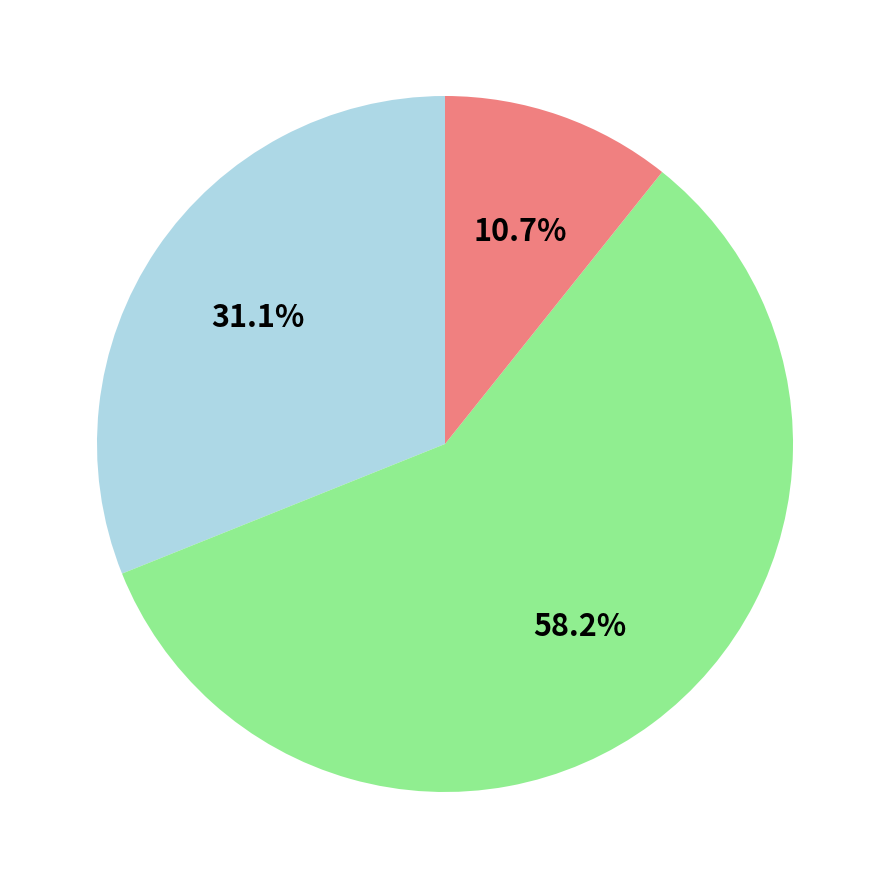

Does any single category account for the majority?

Yes